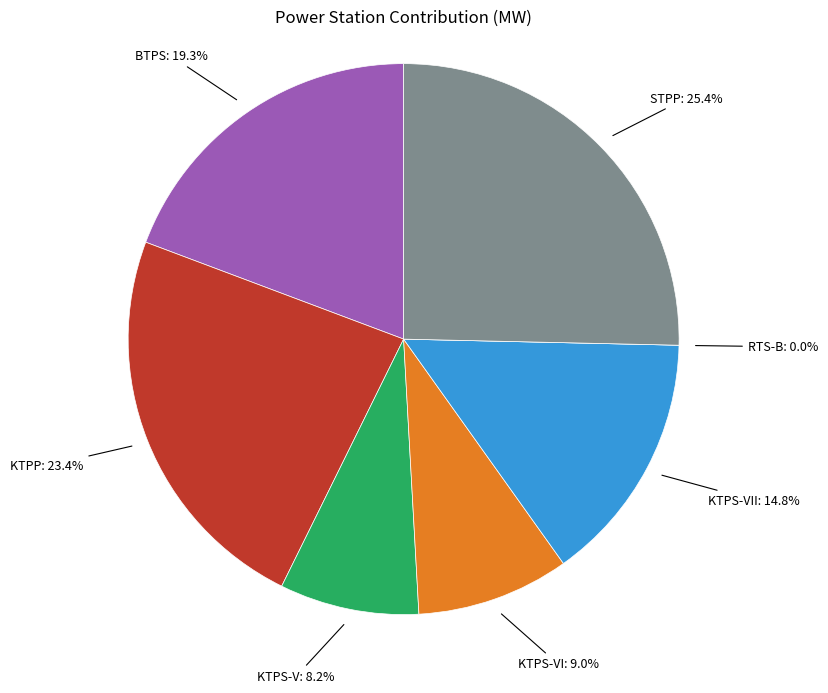

Which slice is the smallest?

RTS-B